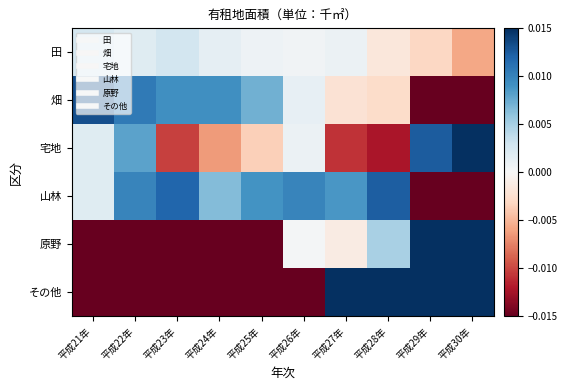

Which category has the lowest value across all series?

平成22年